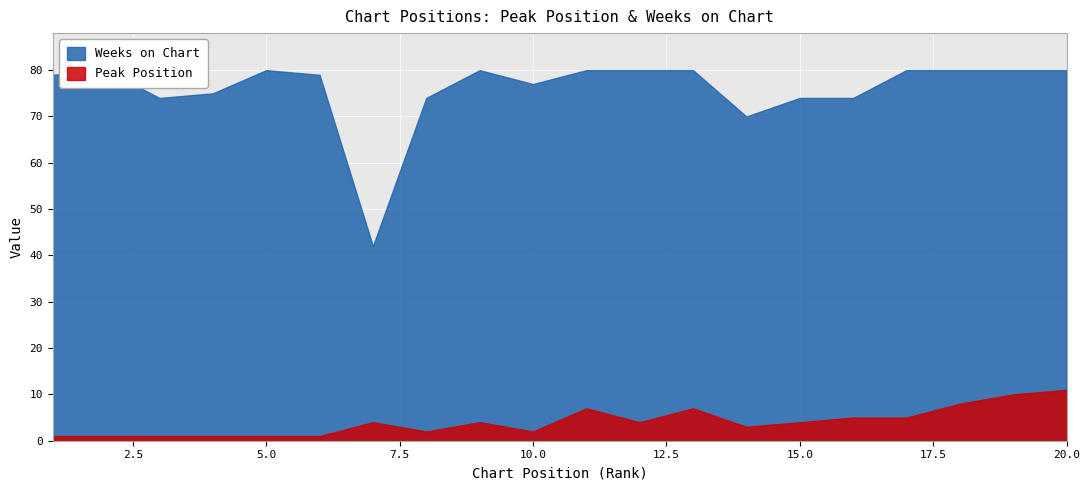

At which label is Weeks on Chart closest to 61?

14